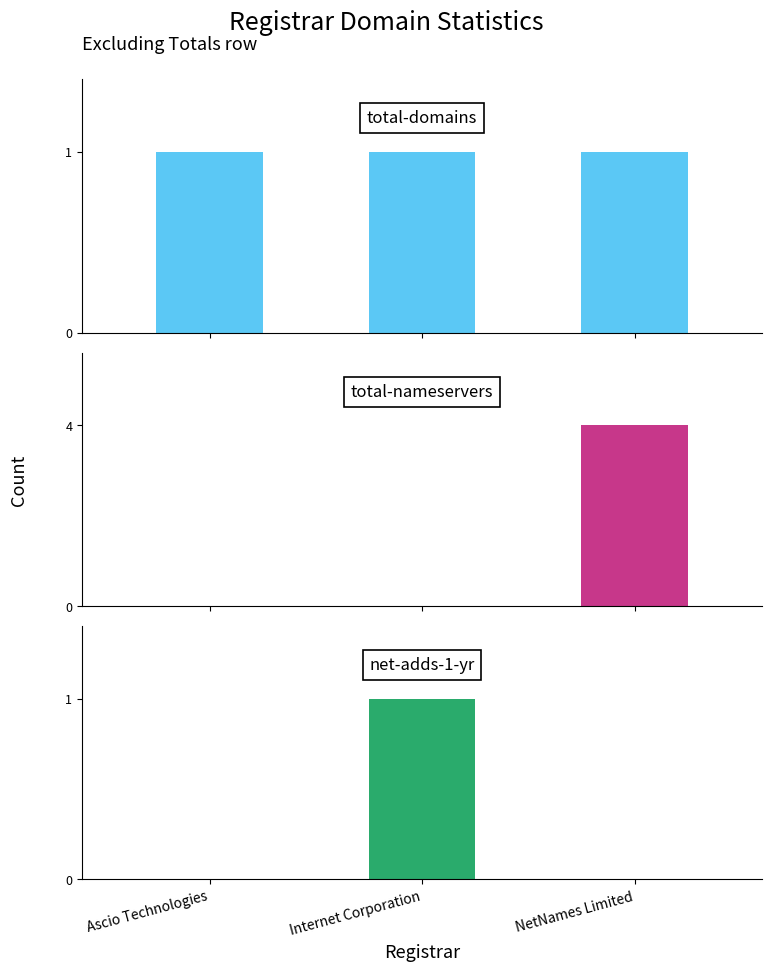

What is the total value across all series at NetNames Limited?

5